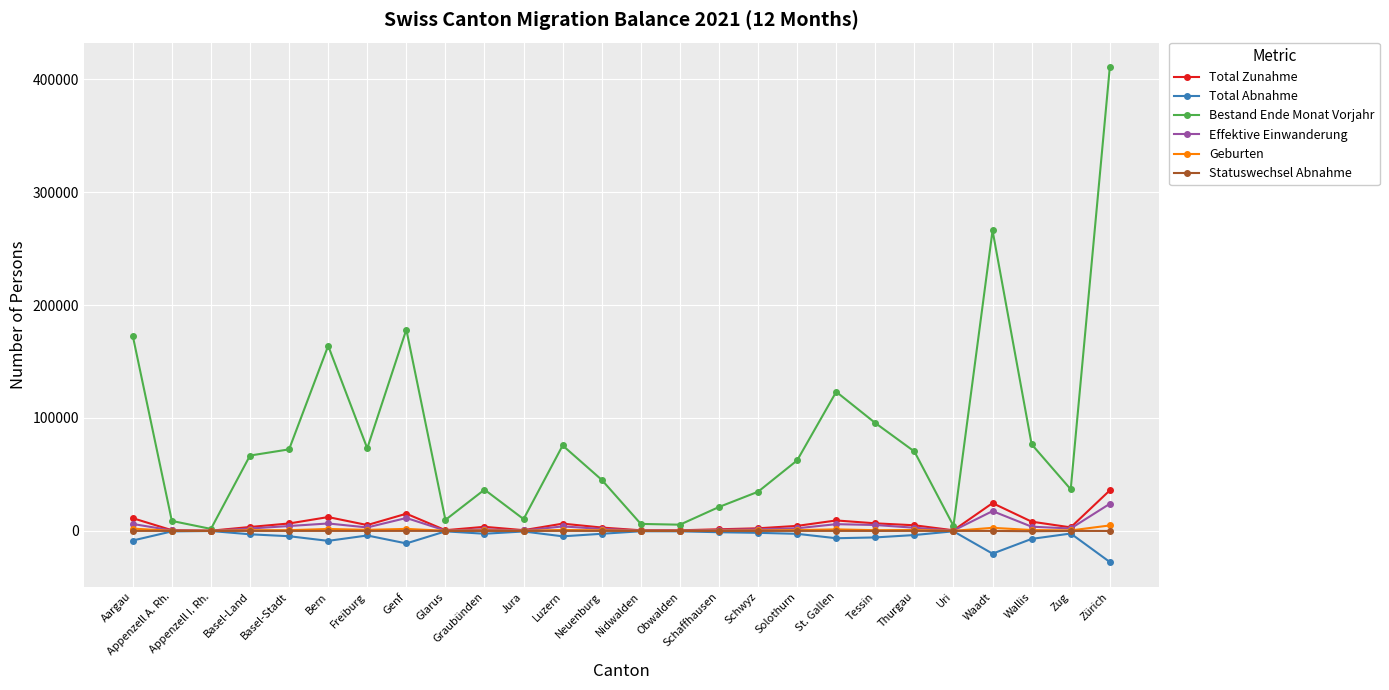

The Total Abnahme series shows -2563 at Neuenburg. True or false?

True